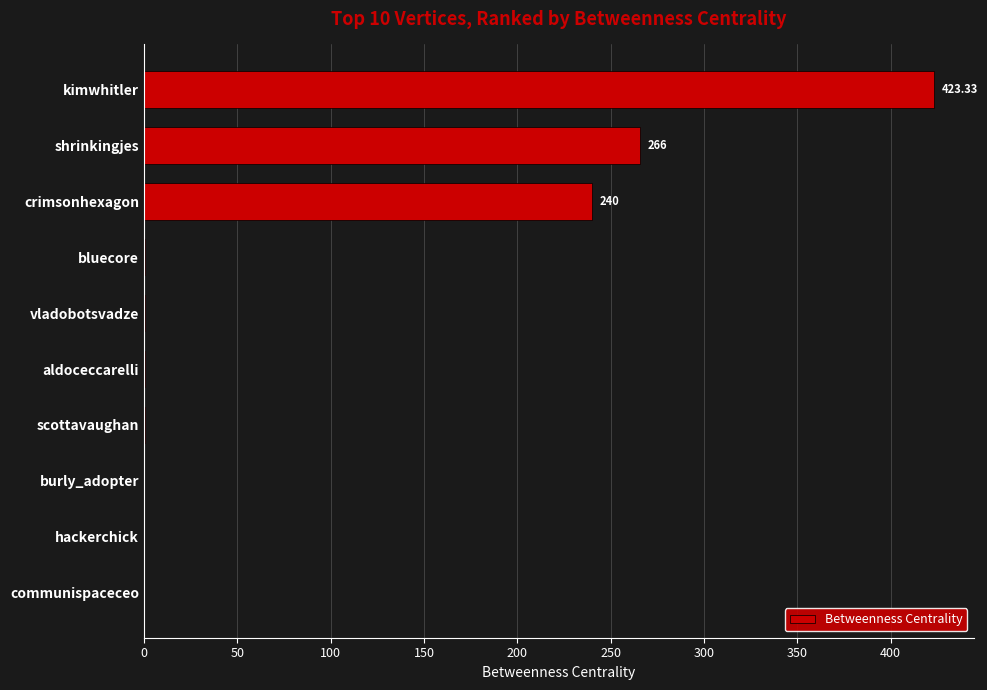

Between kimwhitler and shrinkingjes, which is larger?

kimwhitler